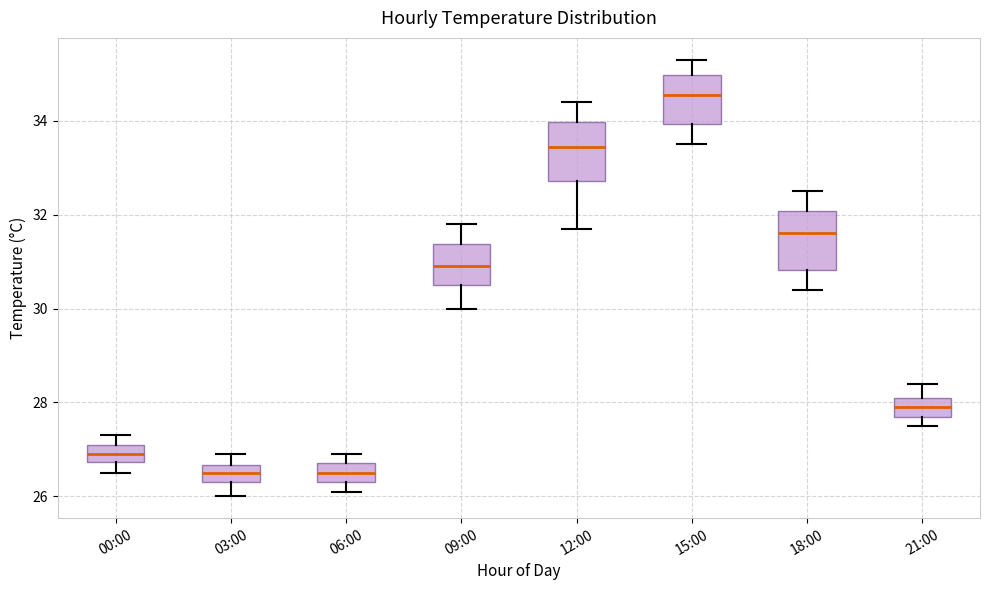

Reading left to right, read every box against the y-axis: the position of its median line, the range the box covers, and the ends of its whiskers. The values are not printed on the chart, so give them approximately, as read against the axis.

00:00: median 27.0, box 26.8 to 27.2, whiskers 26.6 to 27.4
03:00: median 26.6 (inside the box), box 26.4 to 26.6, whiskers 26.0 to 27.0
06:00: median 26.6, box 26.4 to 26.8, whiskers 26.2 to 27.0
09:00: median 31.0, box 30.6 to 31.4, whiskers 30.0 to 31.8
12:00: median 33.4, box 32.8 to 34.0, whiskers 31.8 to 34.4
15:00: median 34.6, box 34.0 to 35.0, whiskers 33.6 to 35.4
18:00: median 31.6, box 30.8 to 32.0, whiskers 30.4 to 32.6
21:00: median 28.0, box 27.8 to 28.2, whiskers 27.6 to 28.4